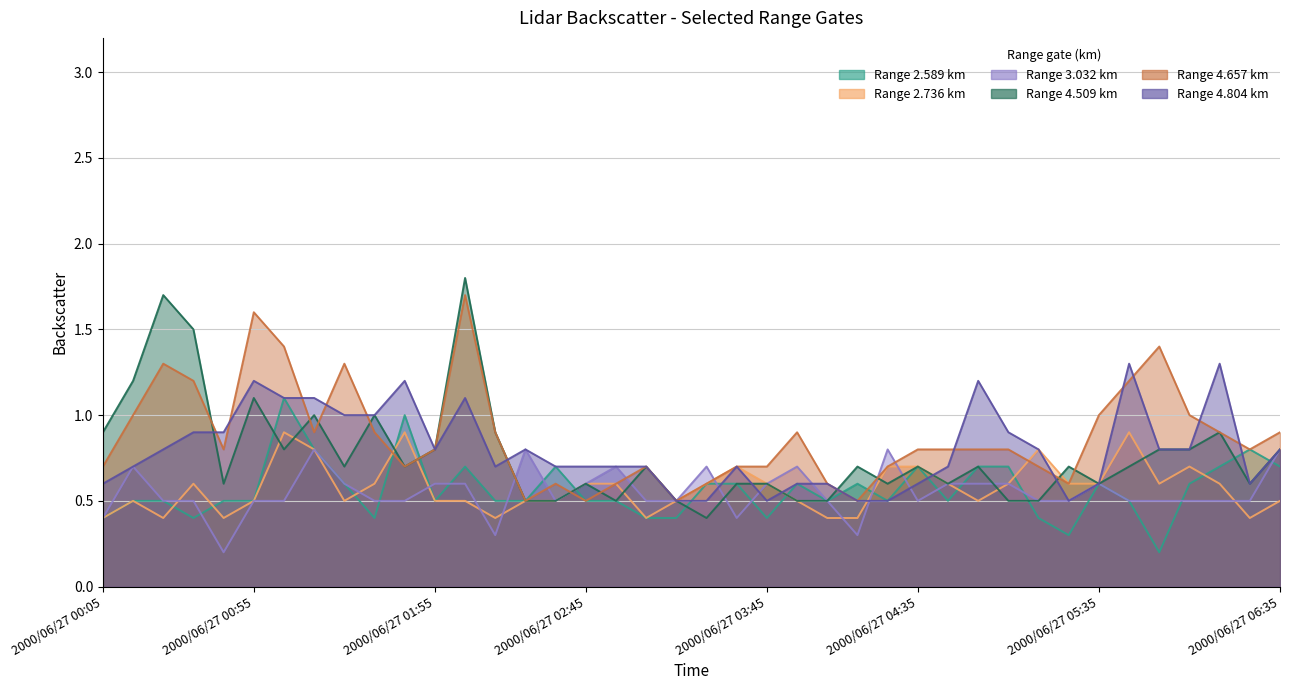

Which category has the lowest value in the 4.509 series?

2000/06/27 03:25